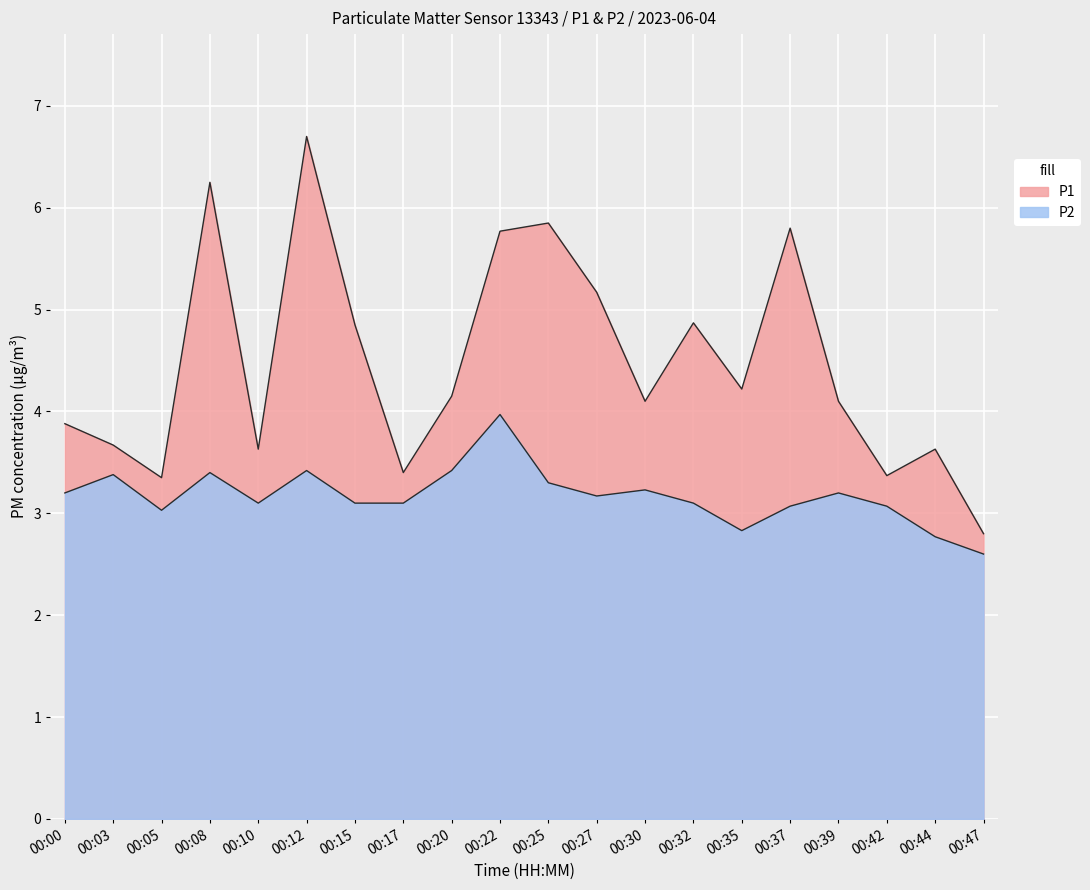

The value of P1 at 00:10 is 3.6. True or false?

True